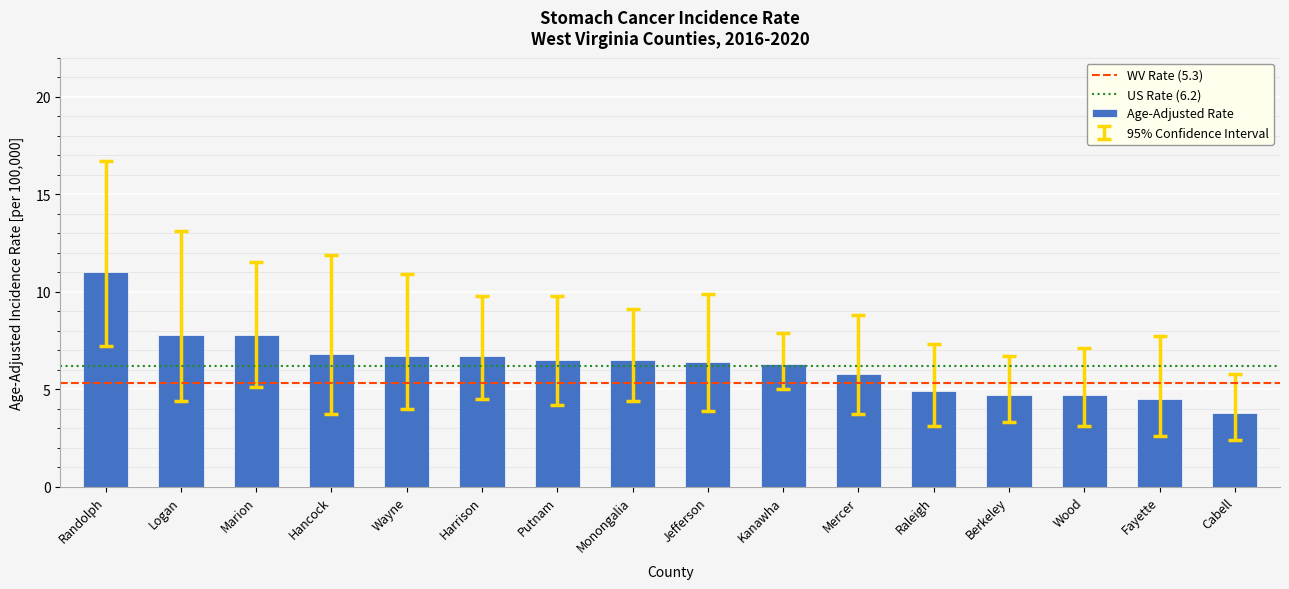

Which category has the highest value across all series?

Randolph